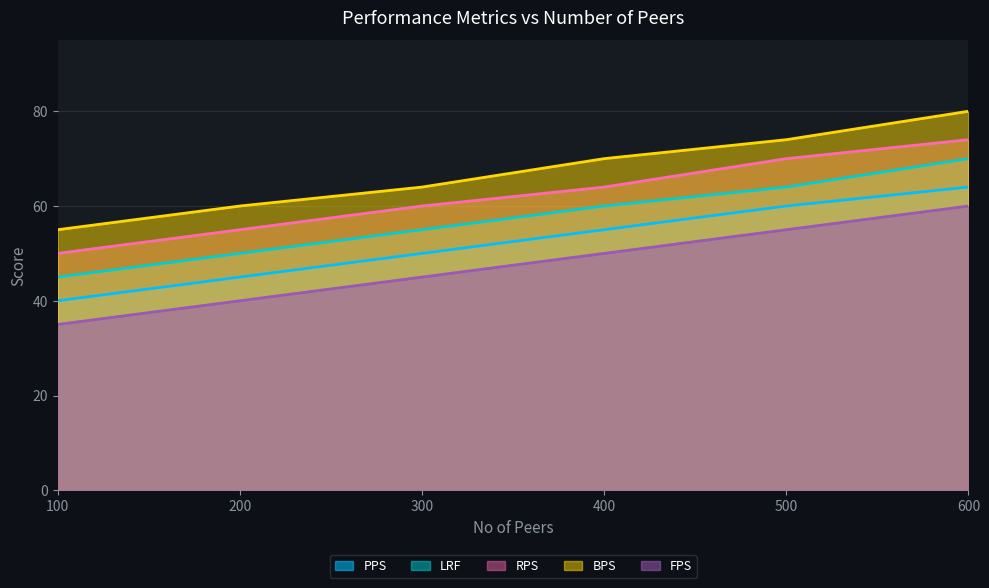

What is the difference between the highest and lowest values at 500?

19